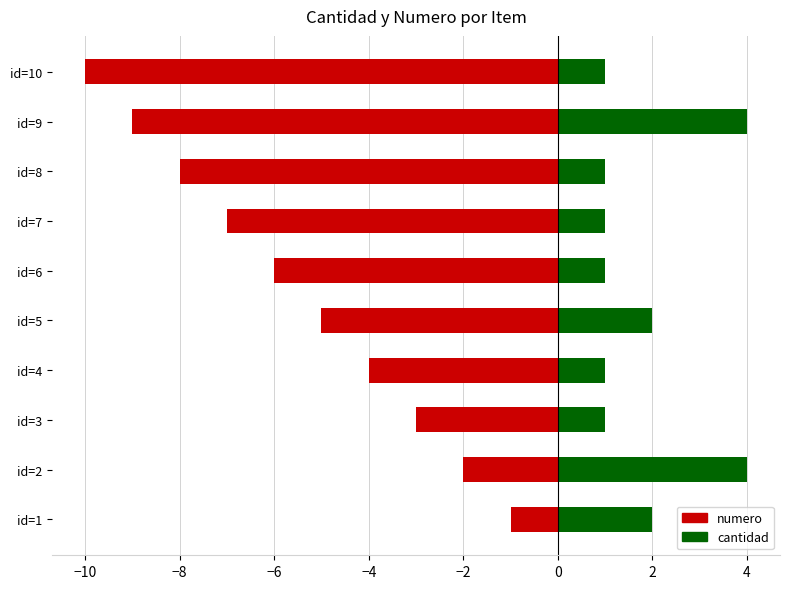

Reading right to left, extract all data points from this chart.

numero: -10	-9	-8	-7	-6	-5	-4	-3	-2	-1
cantidad: 1	4	1	1	1	2	1	1	4	2